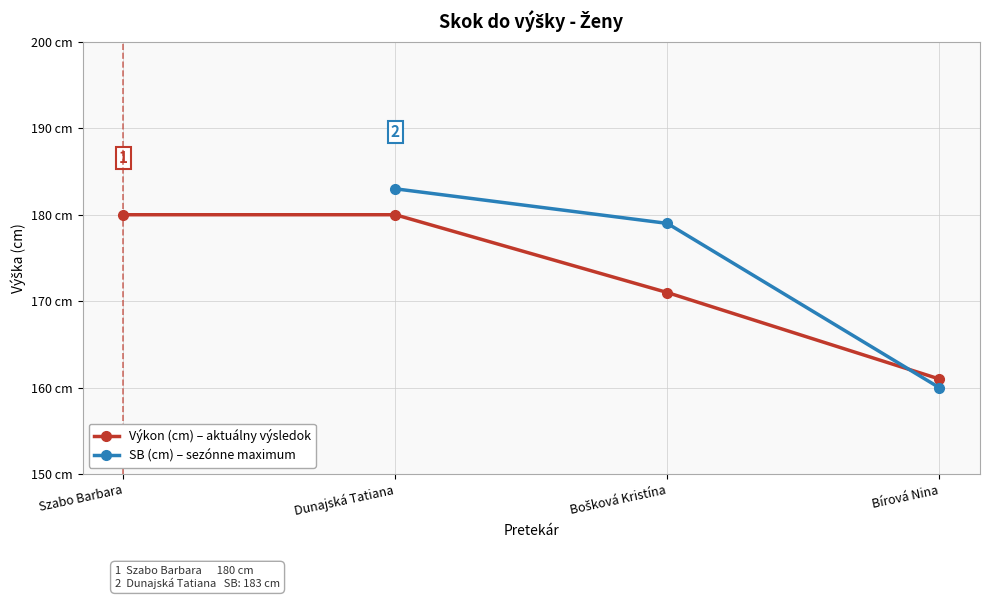

At Dunajská Tatiana, list the series in order from largest to smallest.

SB (cm), Výkon (cm)